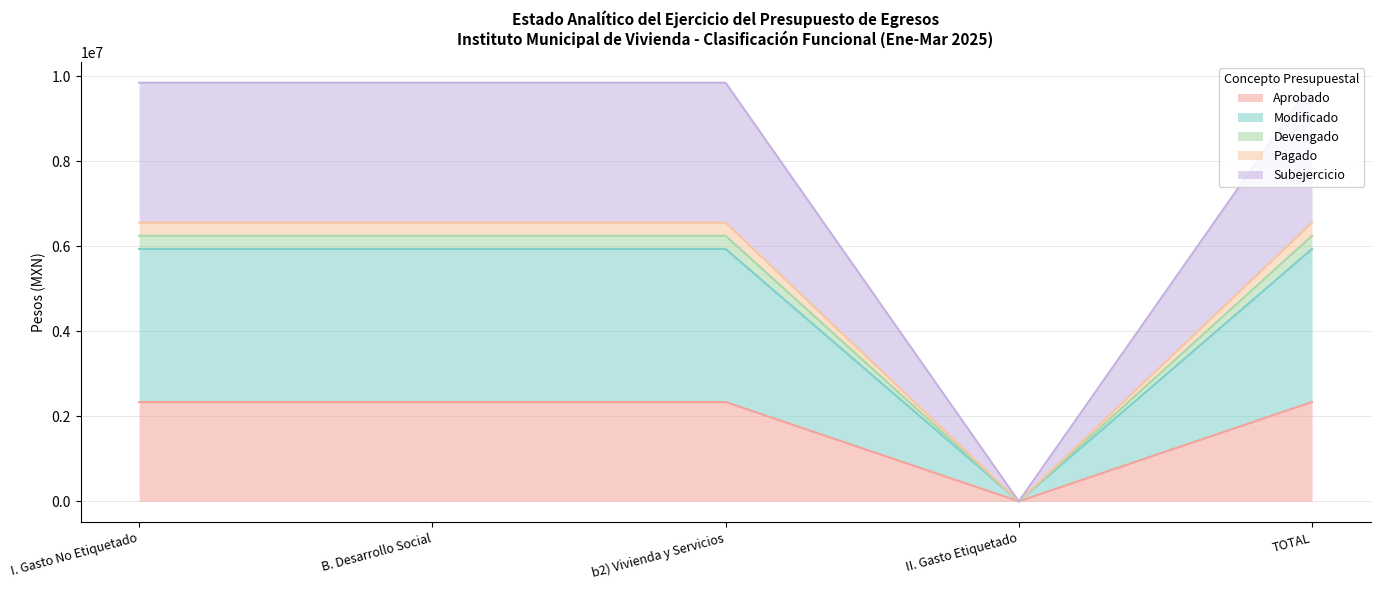

True or false: Subejercicio and Aprobado cross at least once.

False